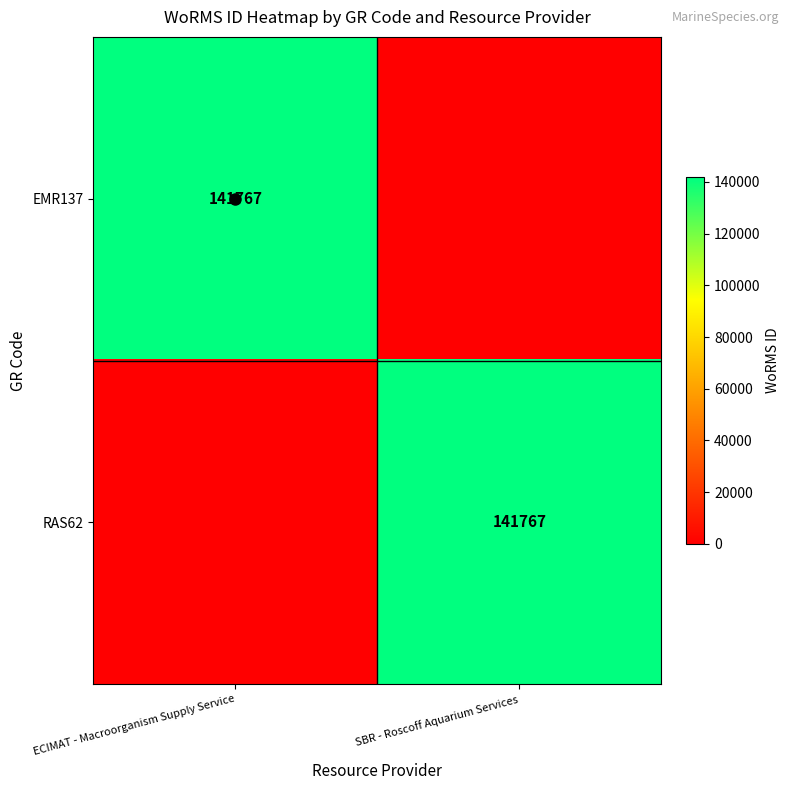

Is it true that EMR137 equals 215593 at ECIMAT - Macroorganism Supply Service?

False